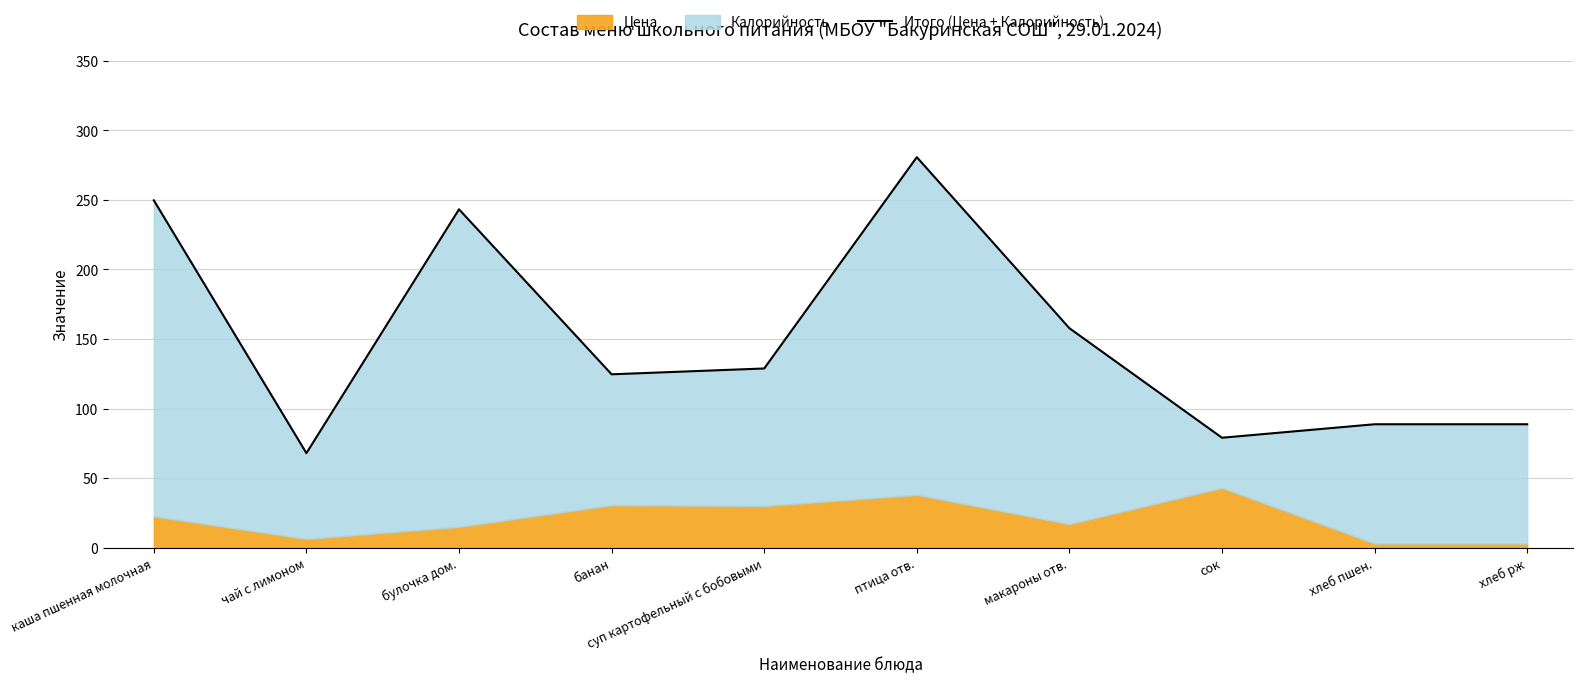

True or false: the data shows 157.7 at макароны отв..

True